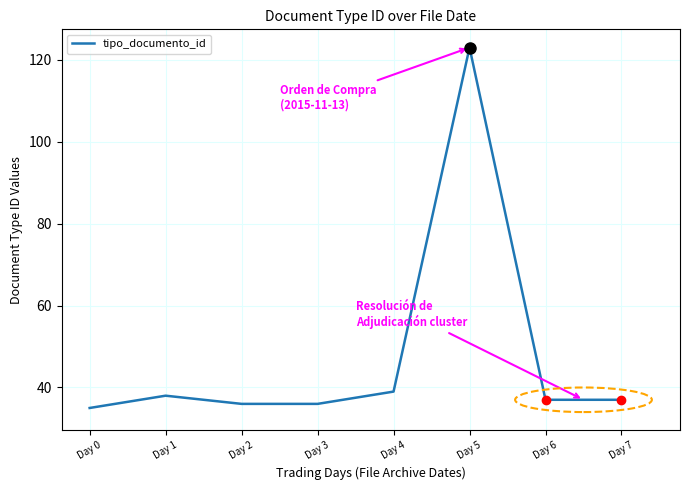

What is the approximate value at Day 1, to the nearest 10?

40